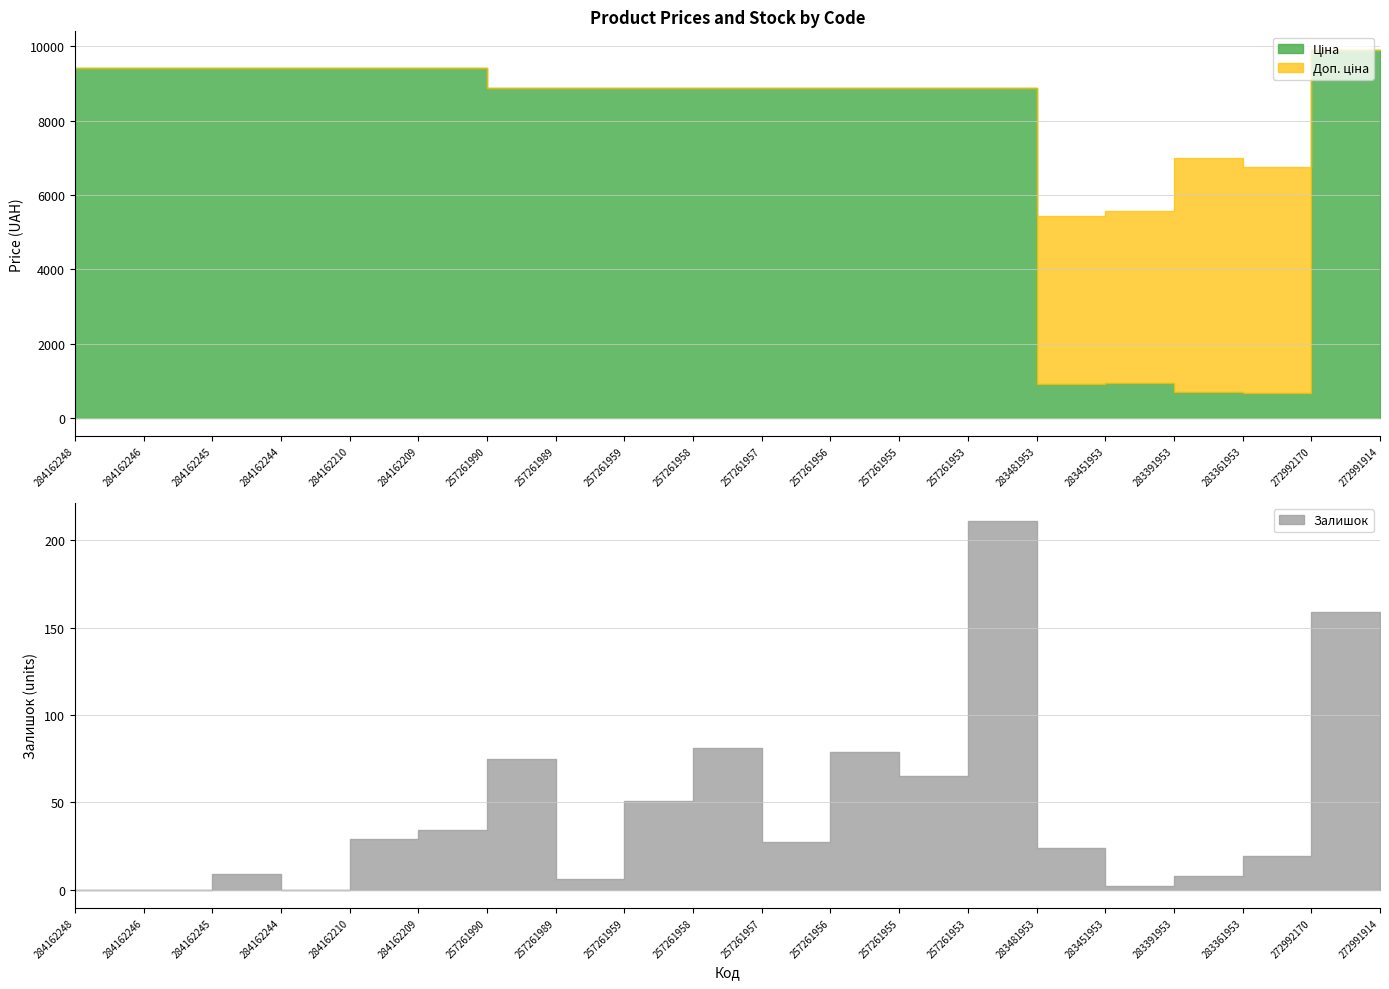

Which series has the largest total across all categories?

Доп. ціна